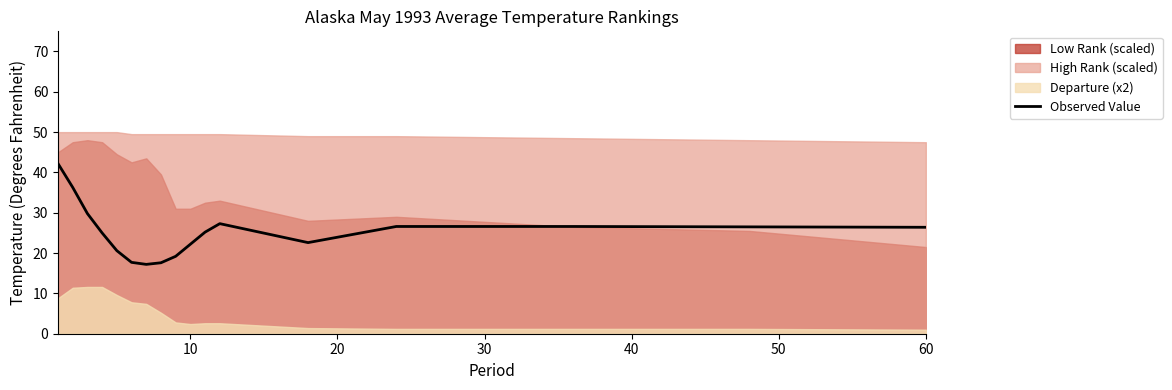

What is the minimum value shown in the chart?

17.2